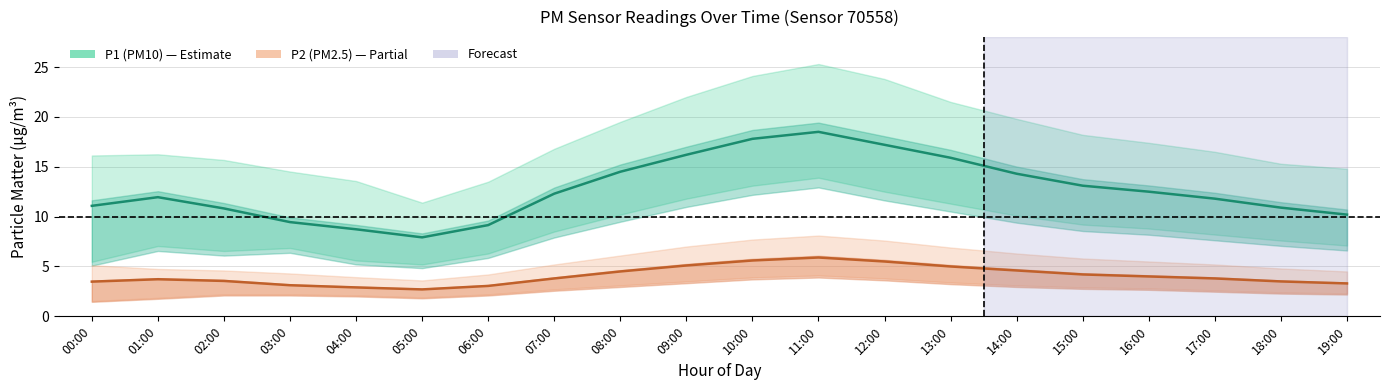

How many data points in P2 (PM2.5) are above 3?

18